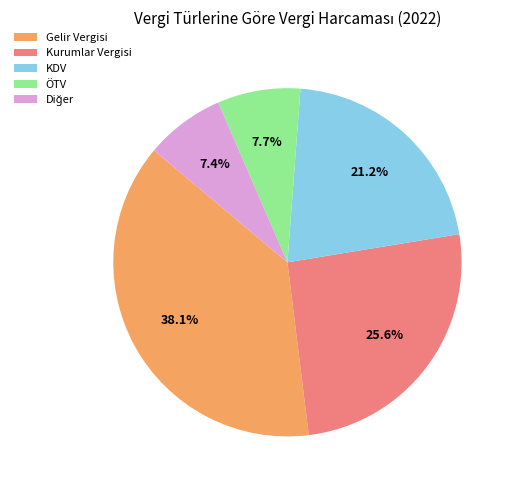

How much of the chart is everything except ÖTV?

92.3%